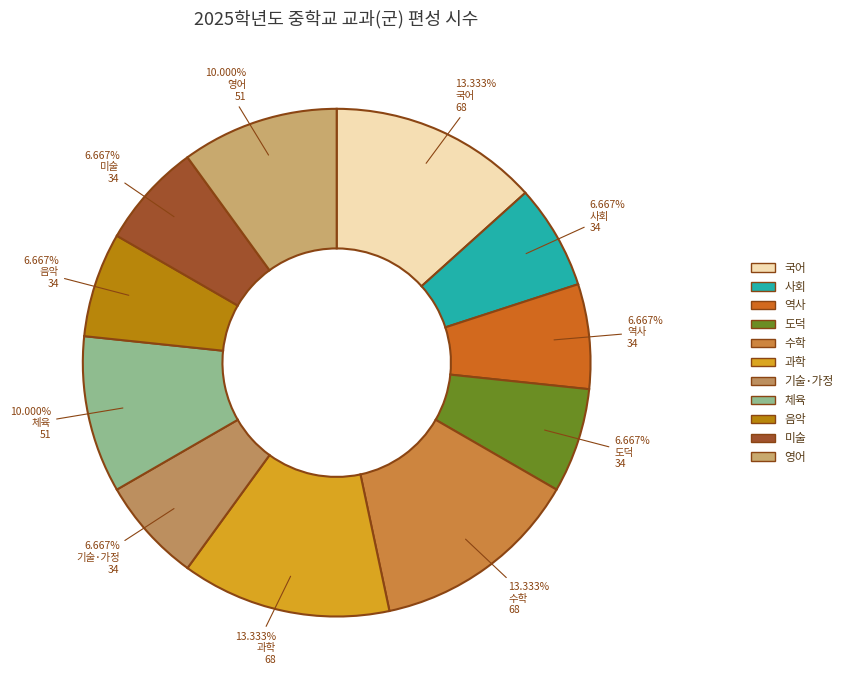

To the nearest percent, what is the difference between the largest and smallest slice percentages?

7%